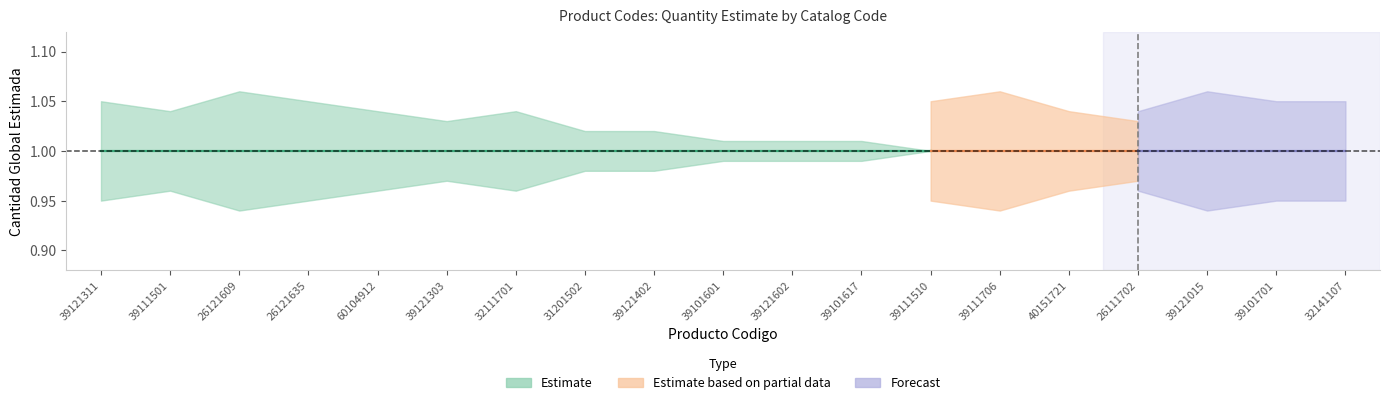

Is the value of Estimate at 39101601 greater than the value of Estimate based on partial data at 39121303?

Yes